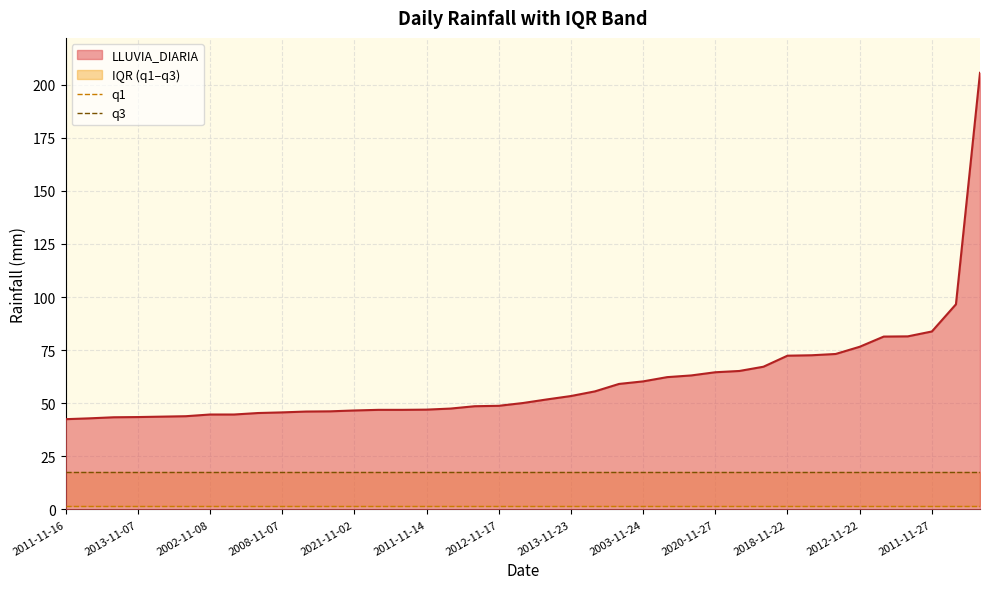

The value of q1 at 2018-11-22 is 0.5. True or false?

False